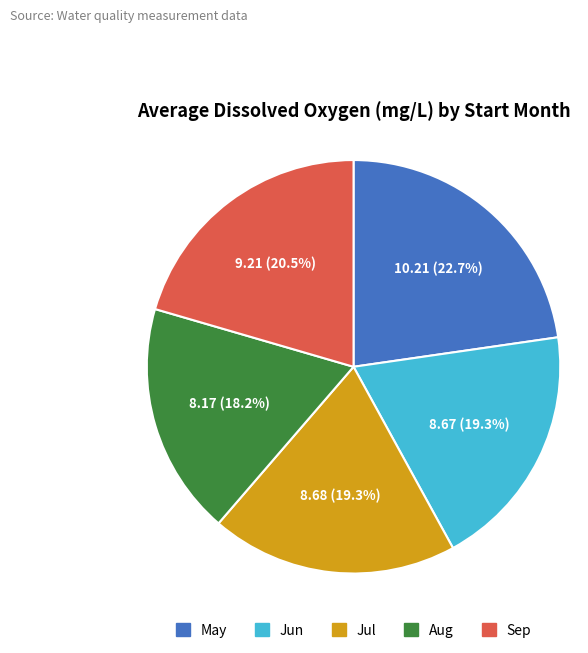

To the nearest percent, what is the average slice percentage?

20%